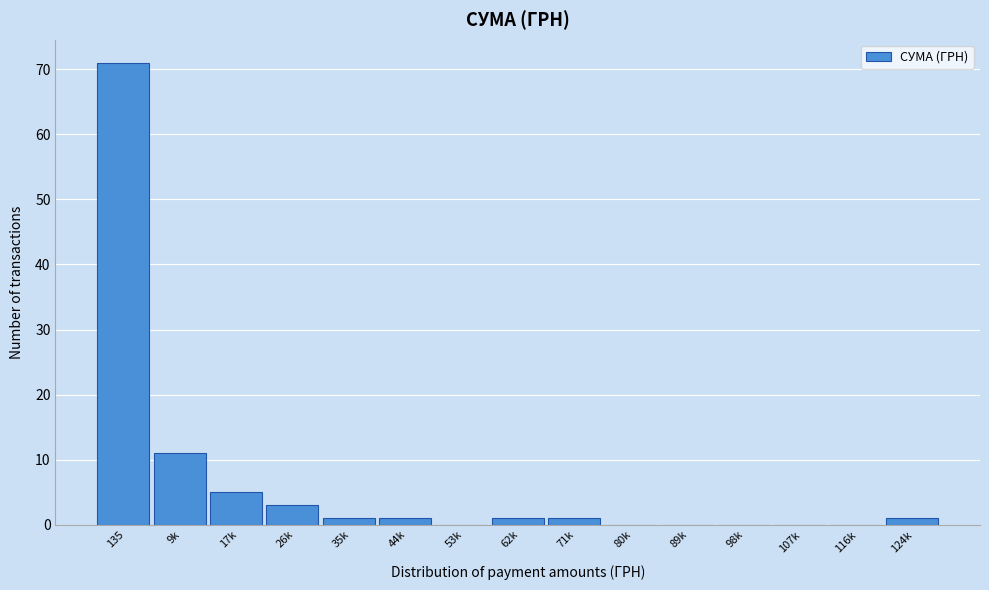

Reading right to left, list all the values displayed in this chart.

124k=1	116k=0	107k=0	98k=0	89k=0	80k=0	71k=1	62k=1	53k=0	44k=1	35k=1	26k=3	17k=5	9k=11	135=71